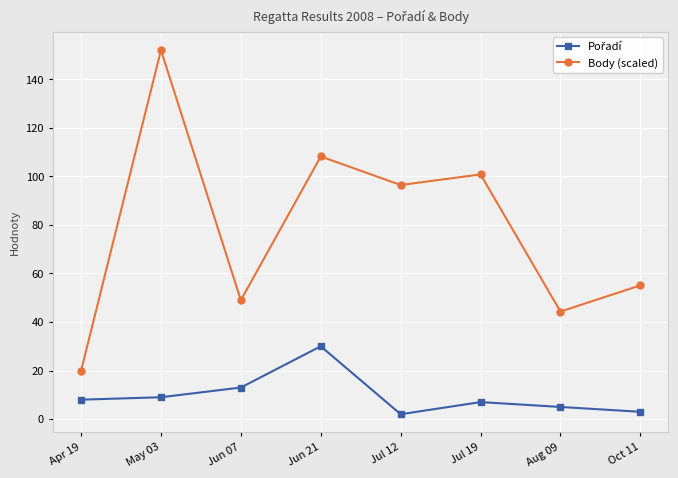

Which series changed the most between May 03 and Jul 12?

Body (scaled)